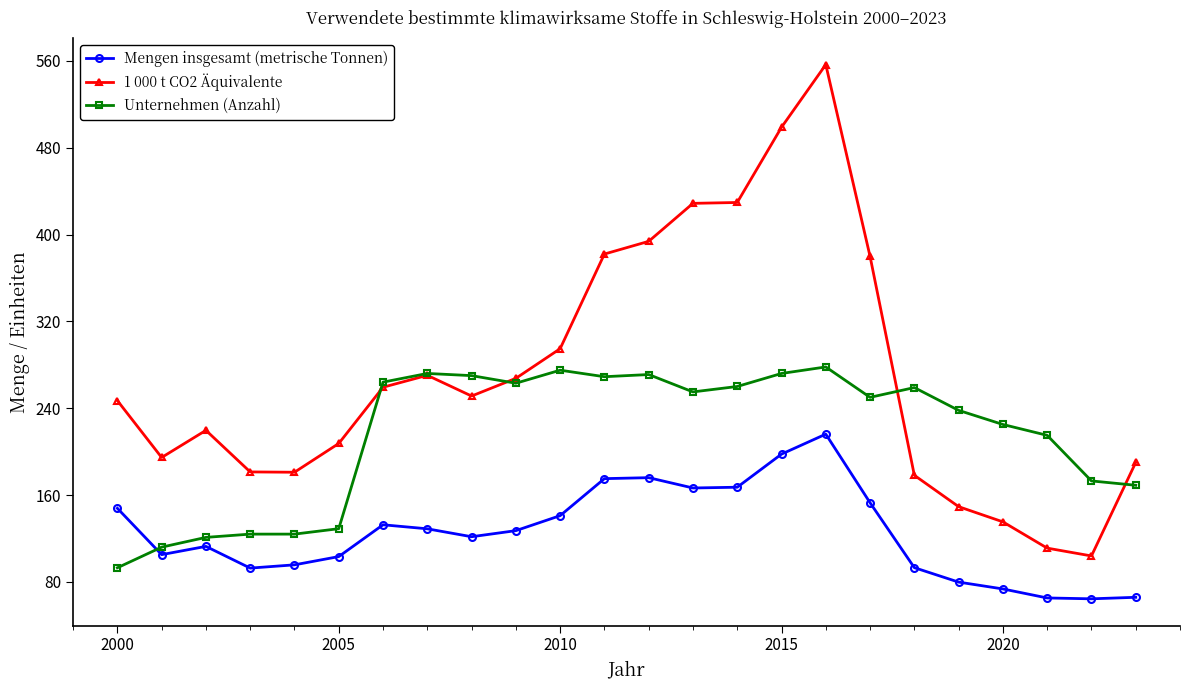

Rank the series by their maximum value, from highest to lowest.

1 000 t CO2 Äquivalente, Unternehmen (Anzahl), Mengen insgesamt (metrische Tonnen)